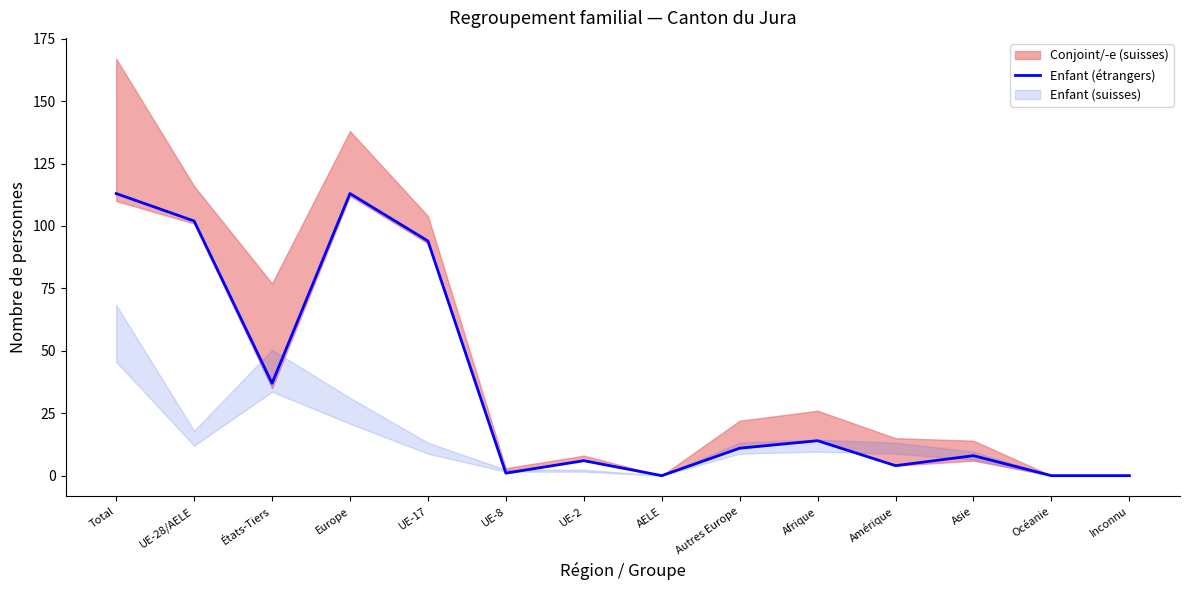

True or false: Enfant (étrangers) has a value of 0 at Inconnu.

True